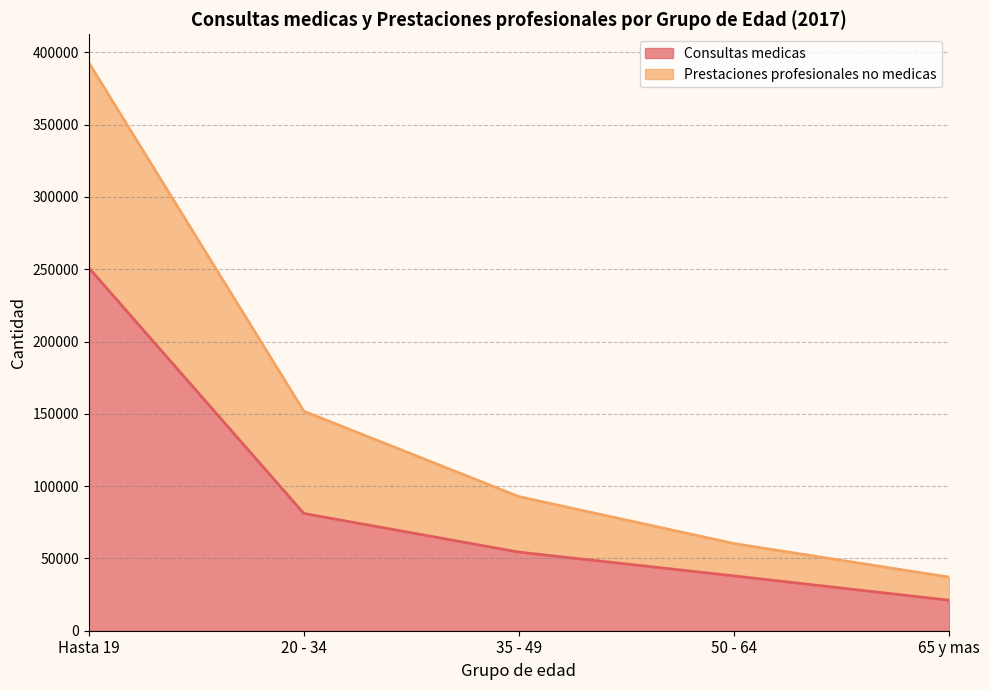

How many lines are shown in the chart?

2